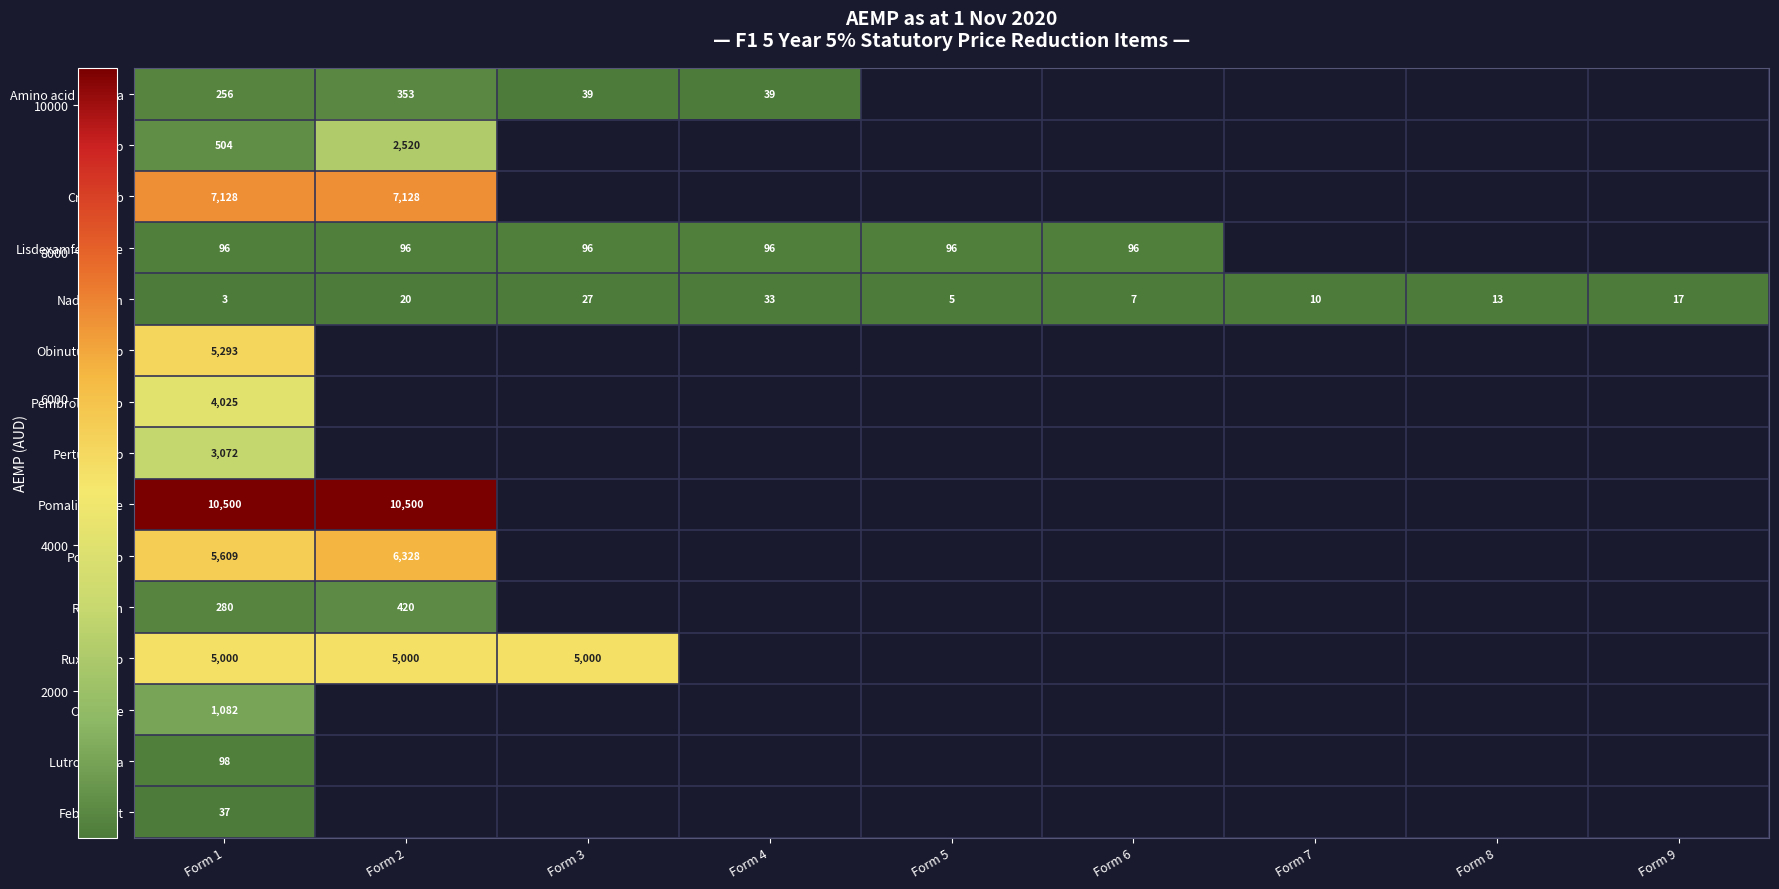

At which category is the sum across all series the highest?

Form 1